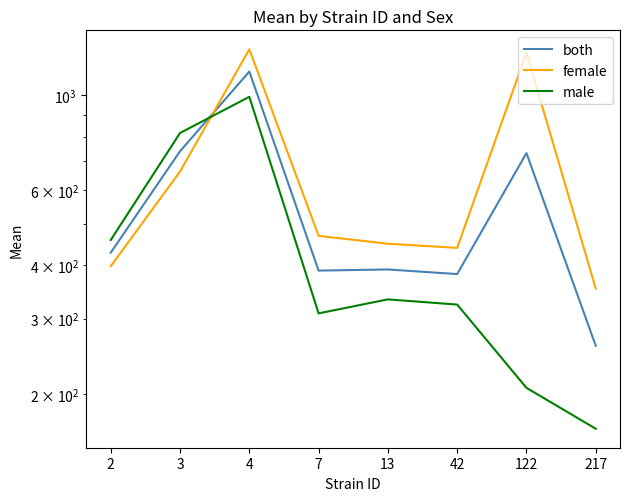

True or false: male has more than 0 points higher than both neighbors.

True